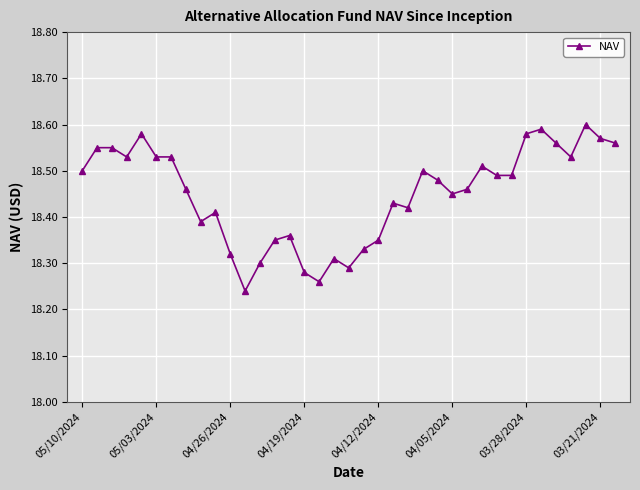

What is the difference between the maximum and minimum values?

0.4